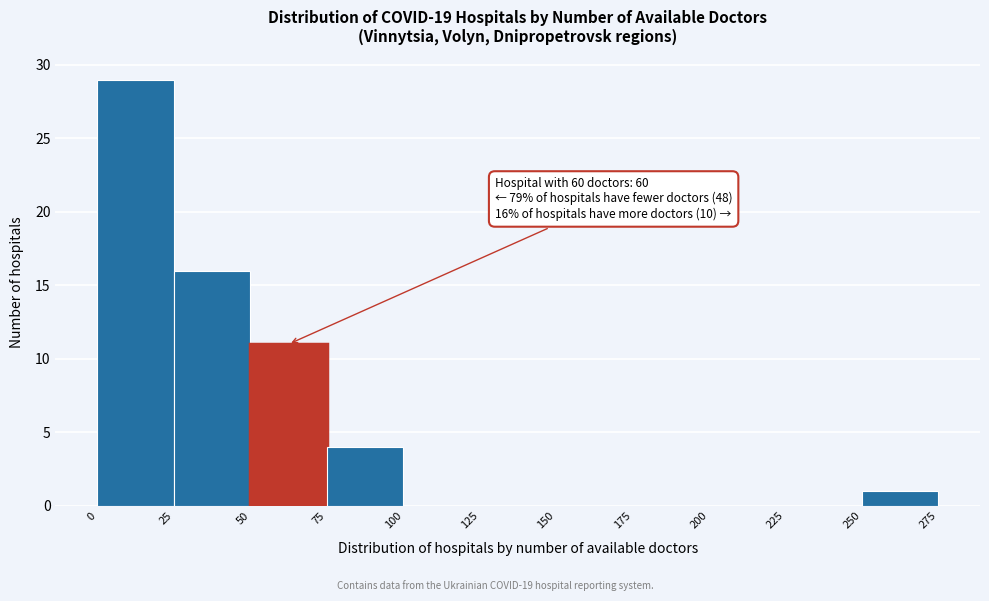

Over which range of the x-axis is the bar tallest?

0 to 25